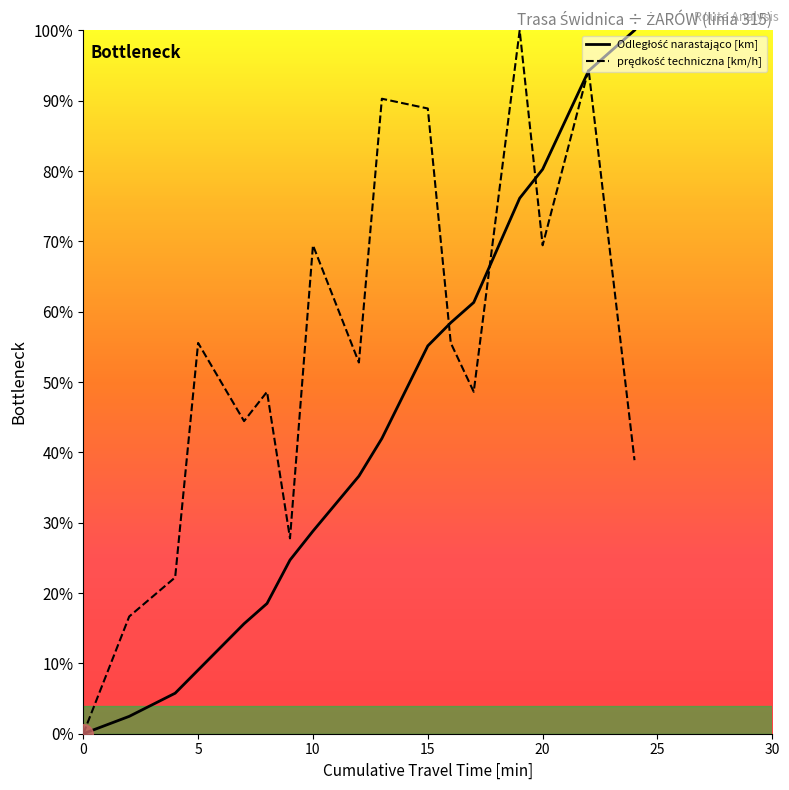

At how many categories does at least one series exceed 94?

3